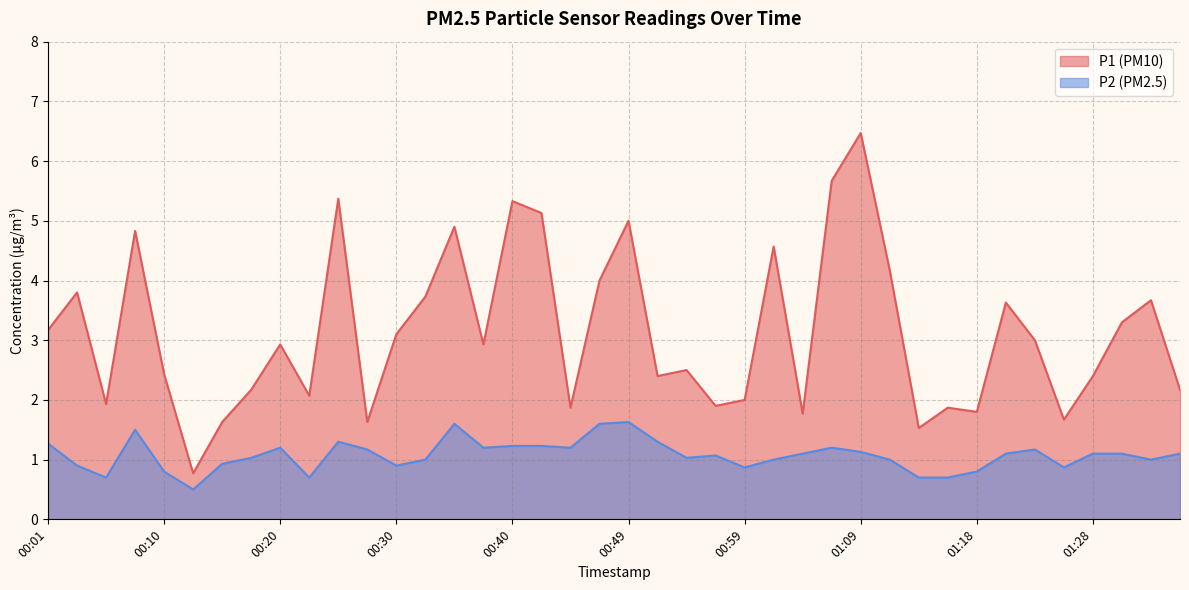

What are all the series names shown in the legend?

P1, P2